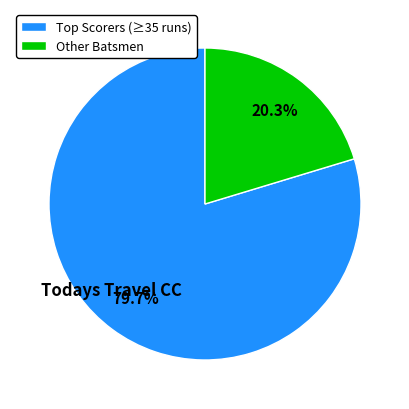

How much of the chart is everything except Other Batsmen?

79.7%